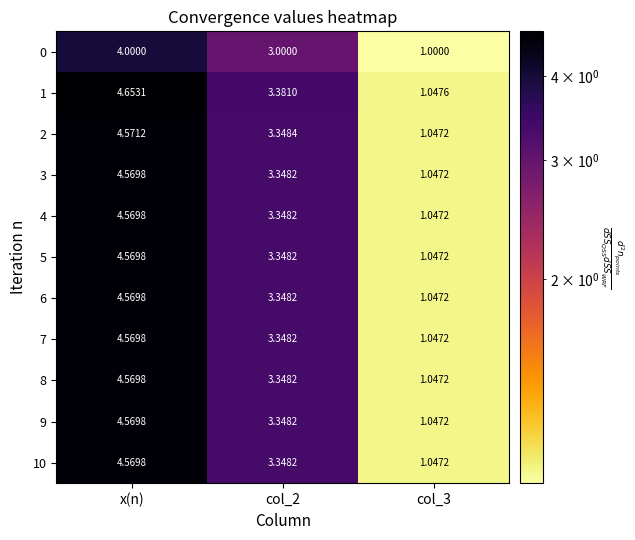

At which category does the chart reach its minimum across all series?

col_3